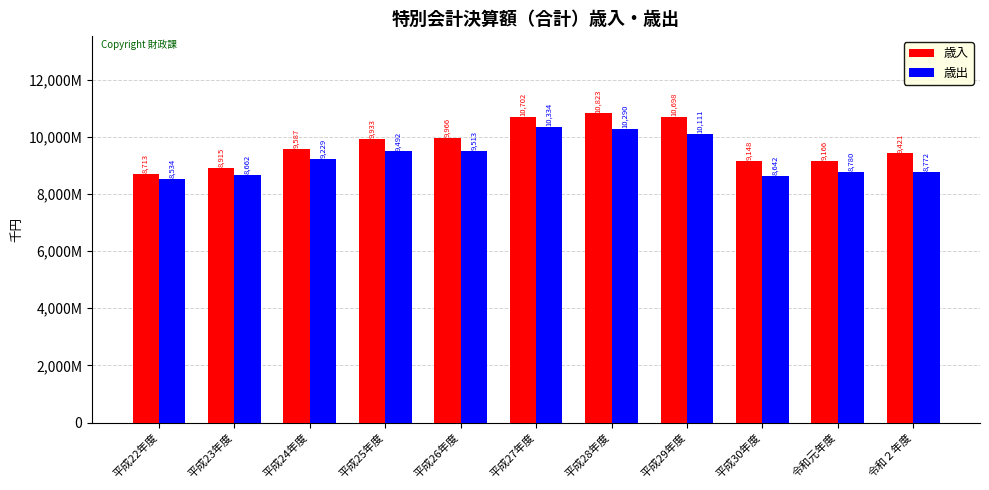

What are all the series names shown in the legend?

歳入, 歳出